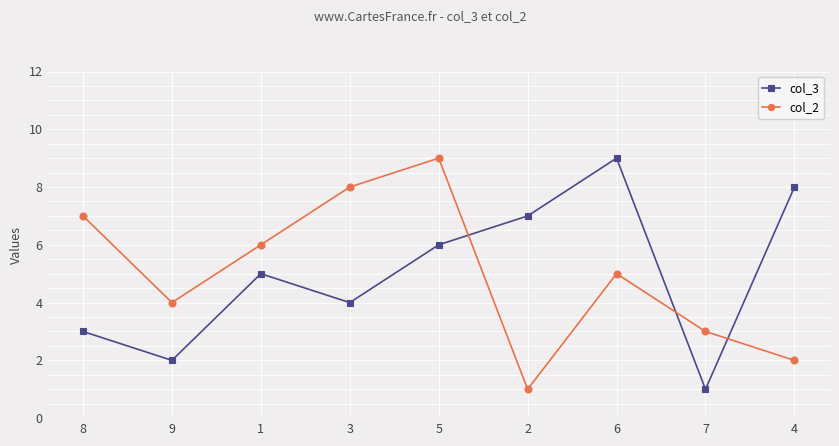

Rank the categories by col_2 value from highest to lowest.

5, 3, 8, 1, 6, 9, 7, 4, 2